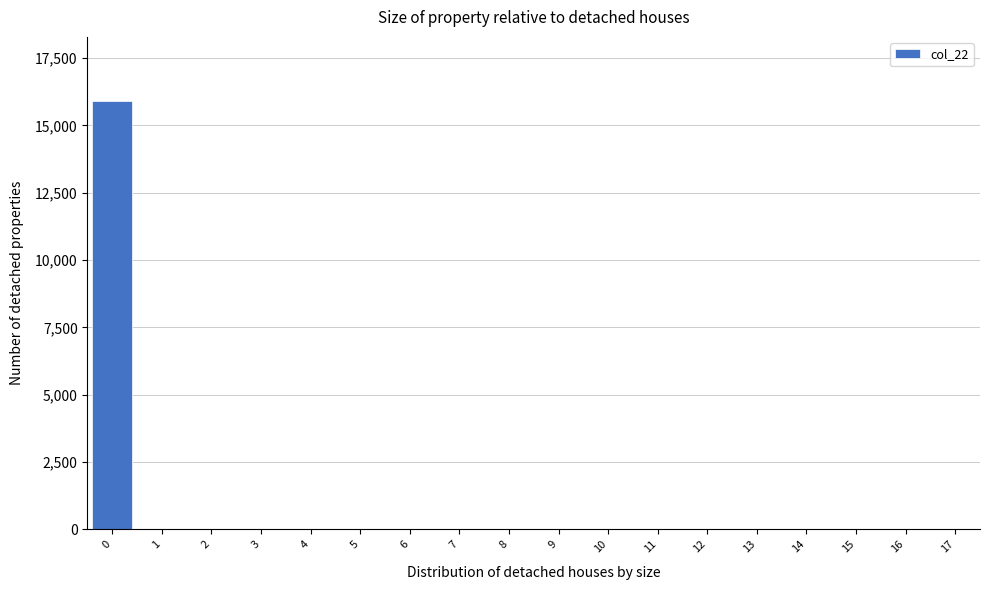

Reading left to right, list all the values displayed in this chart.

0=15900	1=0	2=0	3=0	4=0	5=0	6=0	7=0	8=0	9=0	10=0	11=0	12=0	13=0	14=0	15=0	16=0	17=0